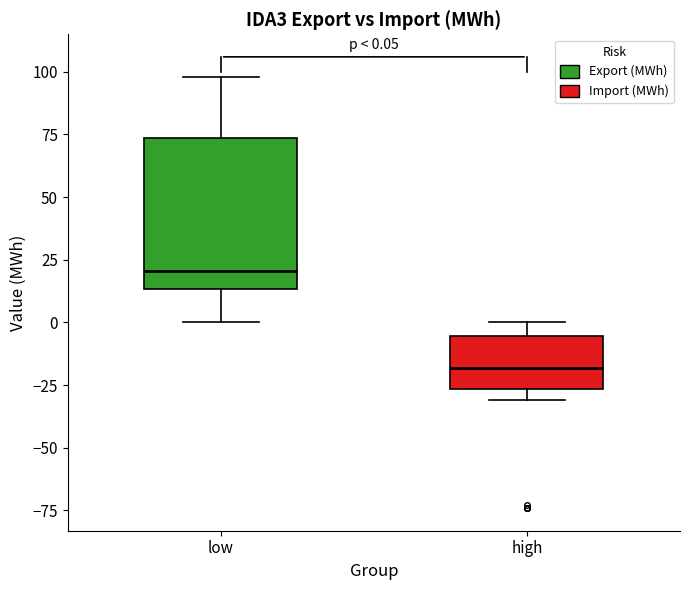

Which box's median line is the highest?

low